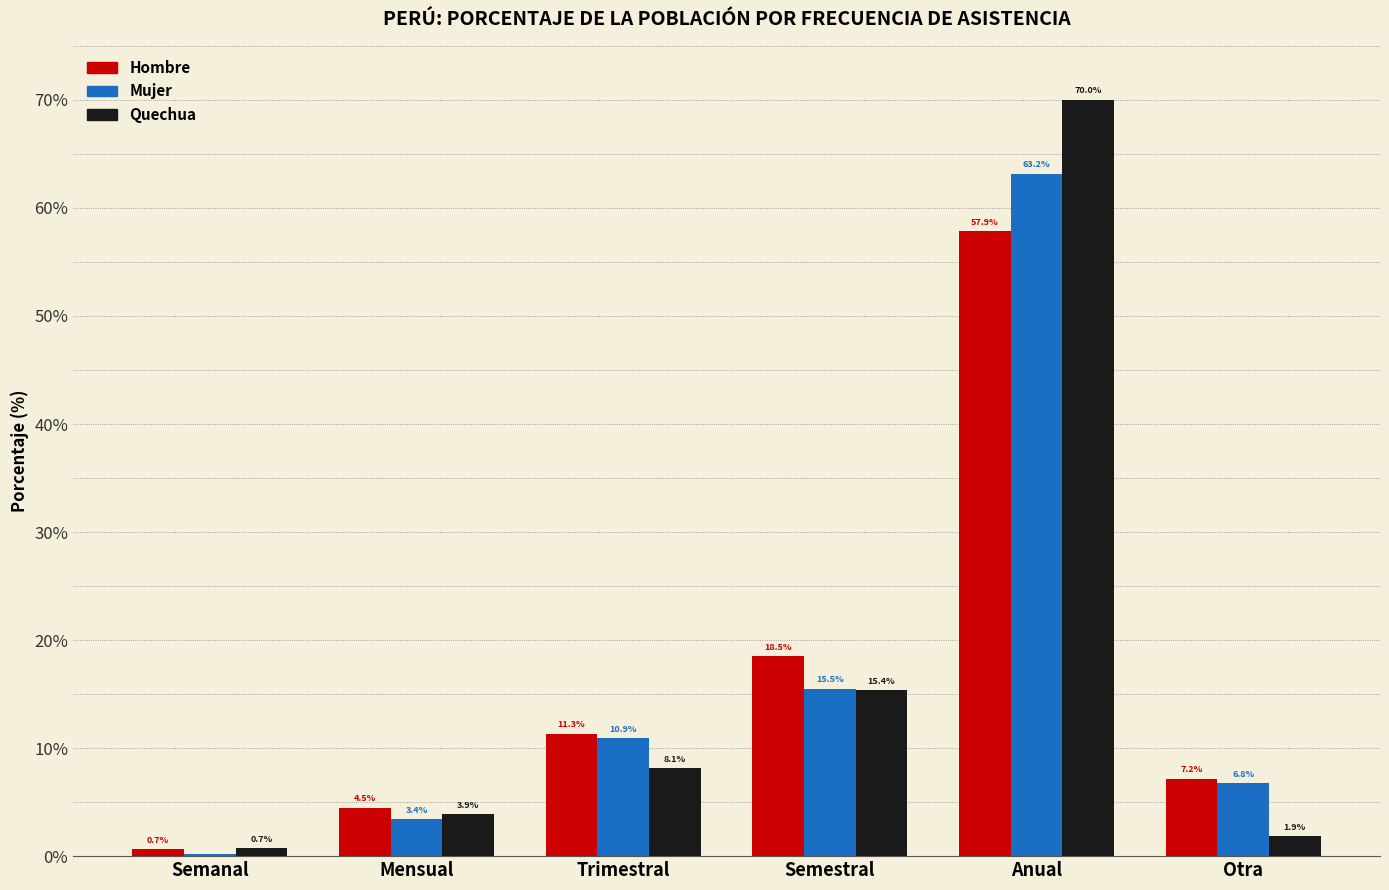

What is the difference between the Hombre values at Semestral and Mensual?

14.0